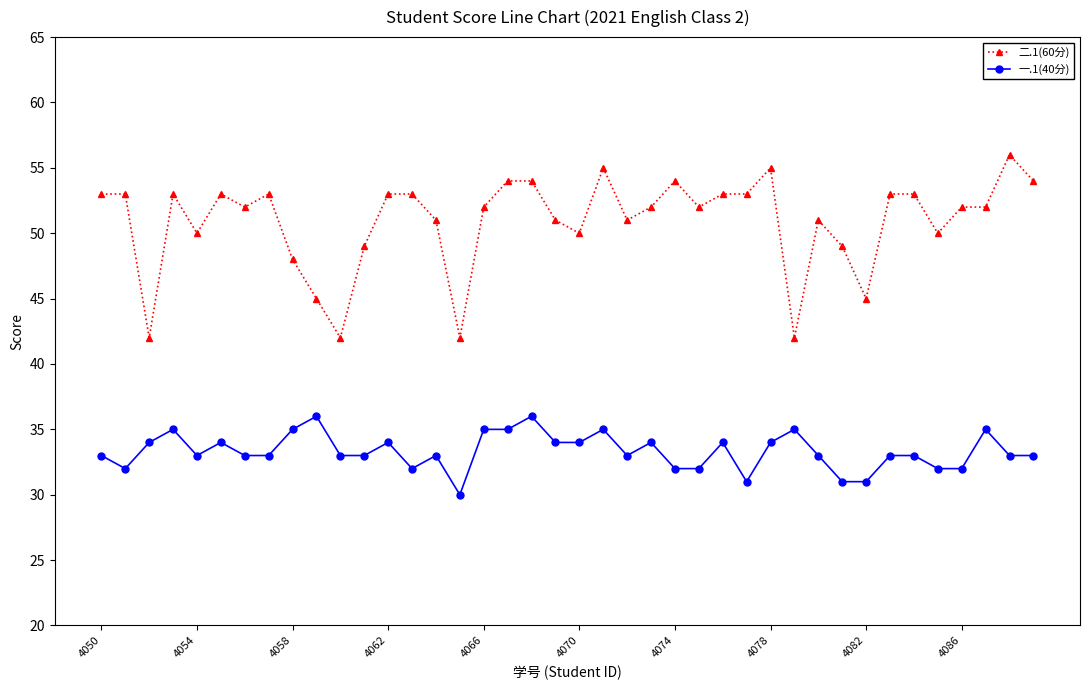

Count the number of data series in this chart.

2